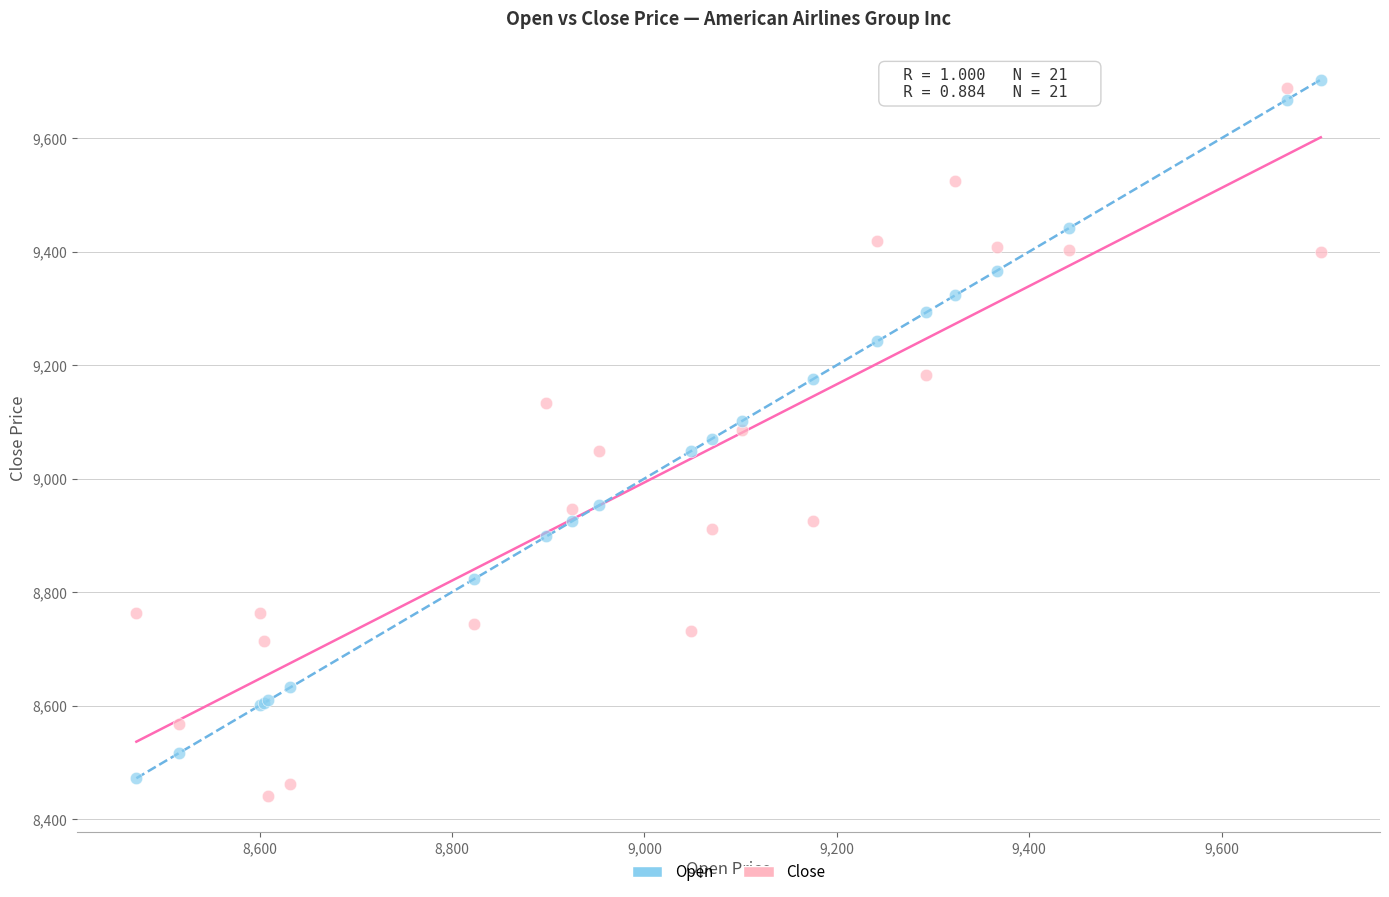

What are all the series names shown in the legend?

Open, Close